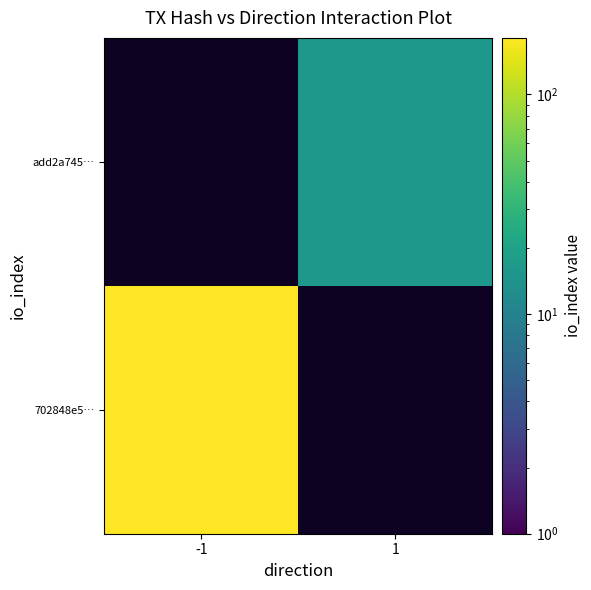

True or false: add2a745… has a value of 16.0 at 1.

True